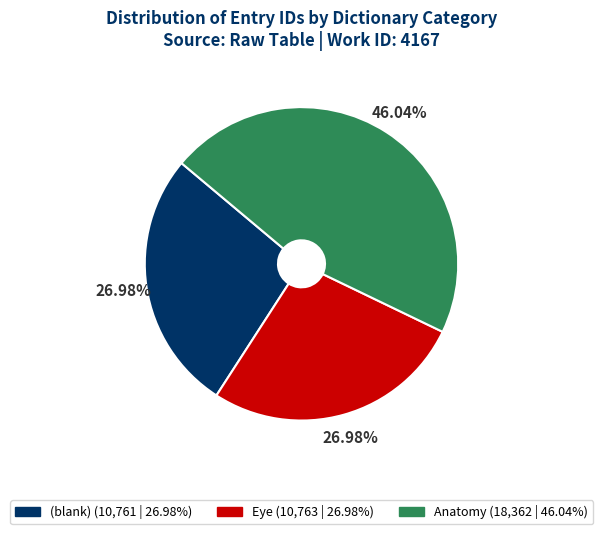

Is there a majority slice in this chart?

No